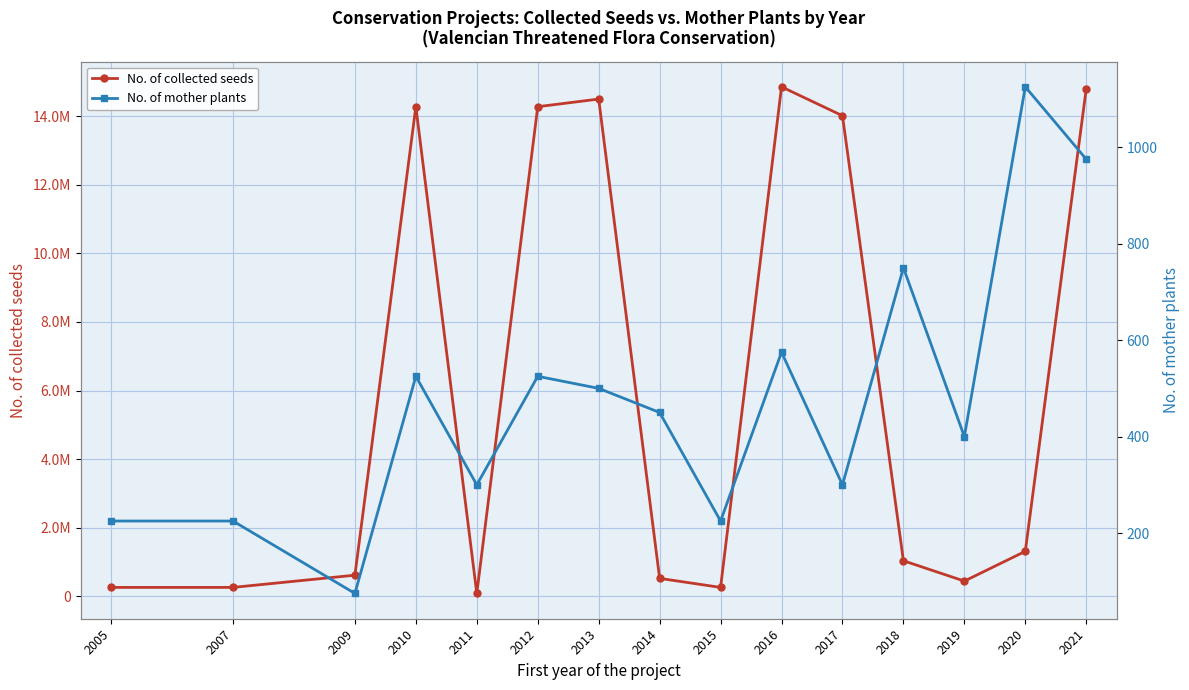

What is the approximate value of No. of mother plants at 2010, to the nearest 100?

500